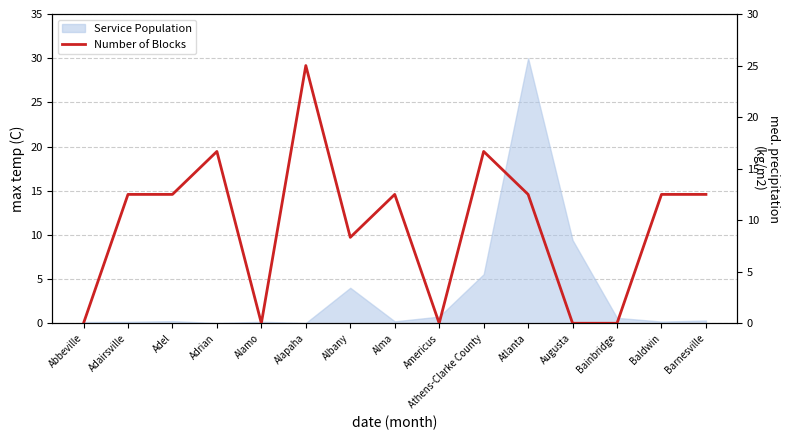

True or false: the data shows 22.2 at Baldwin.

False